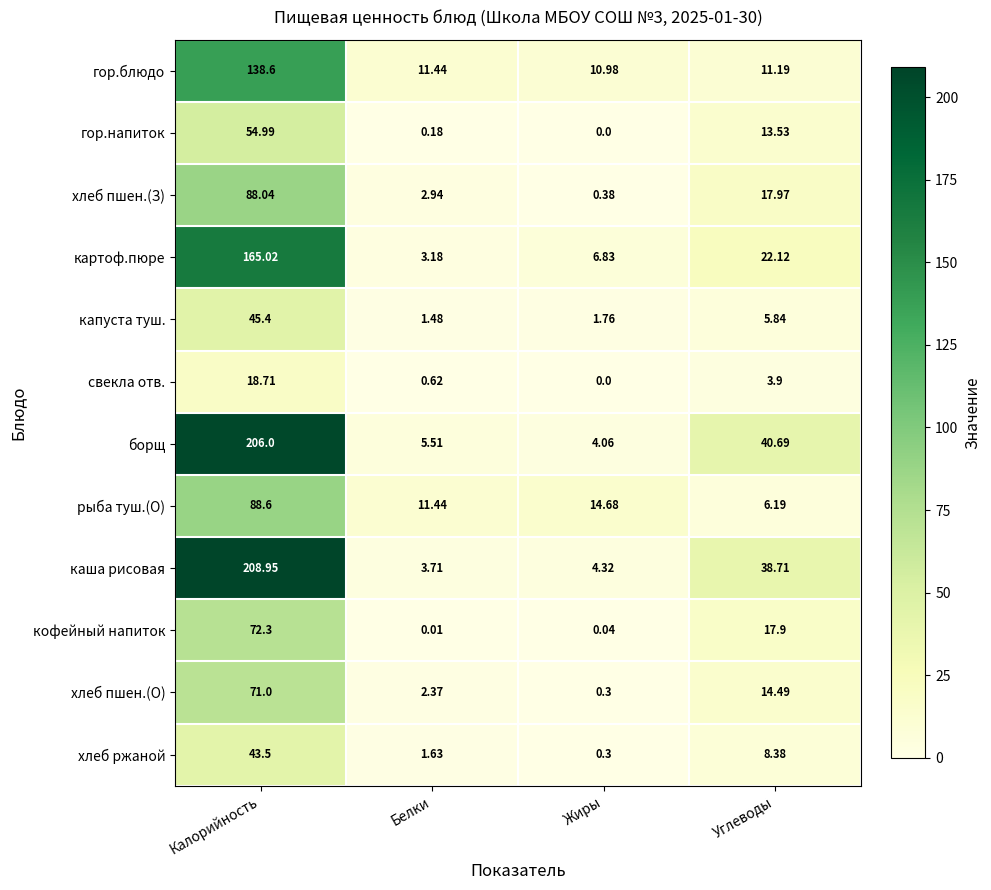

Which label corresponds to the smallest value in the chart?

Жиры